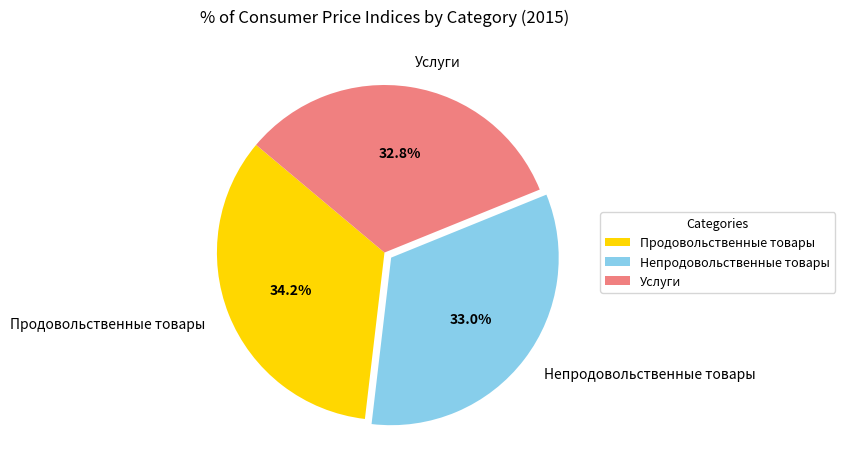

Approximately how many times larger is the value at Услуги compared to Продовольственные товары?

1.0